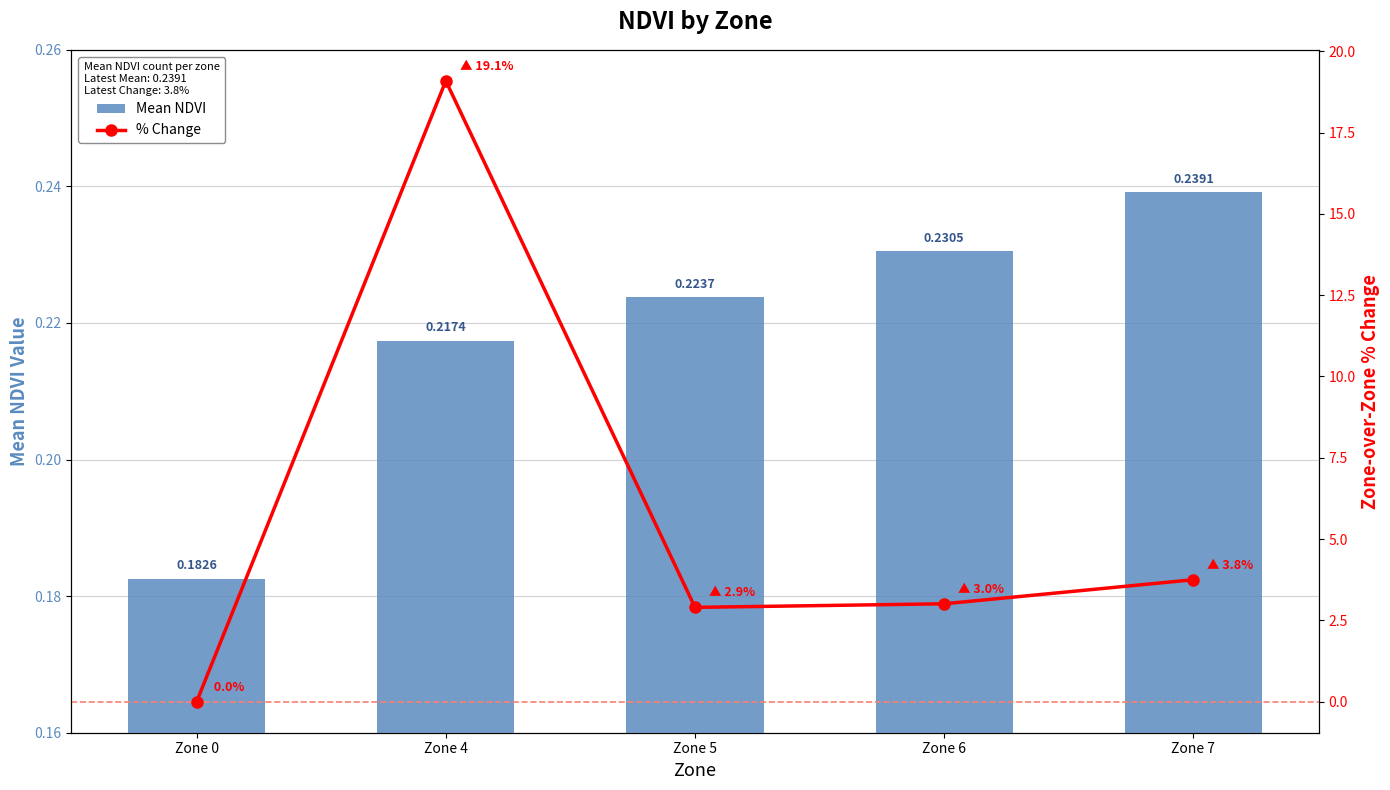

At how many categories does at least one series exceed 10?

1